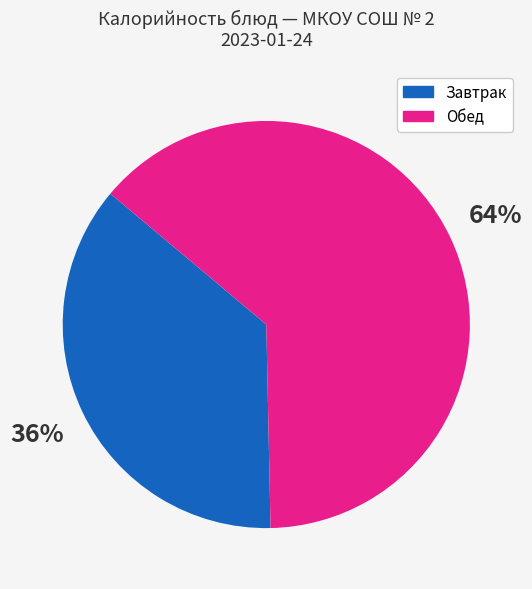

To the nearest percent, what is the average slice percentage?

50%